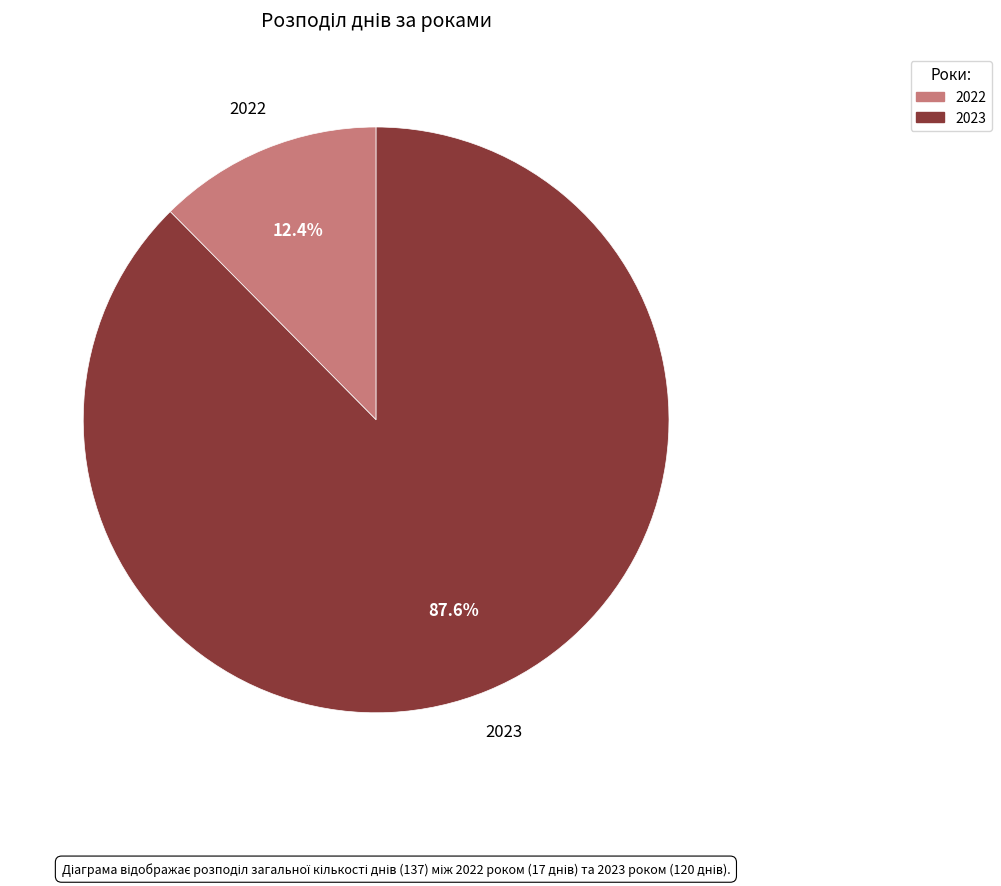

What percentage is the 2022 slice, to the nearest percent?

12%